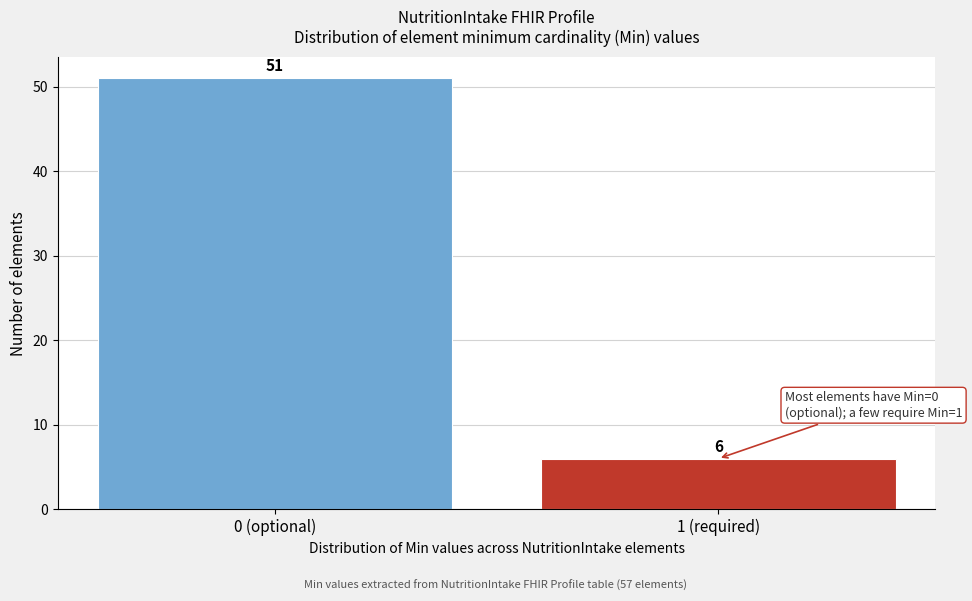

Reading left to right, list all the values displayed in this chart.

0 (optional)=51	1 (required)=6